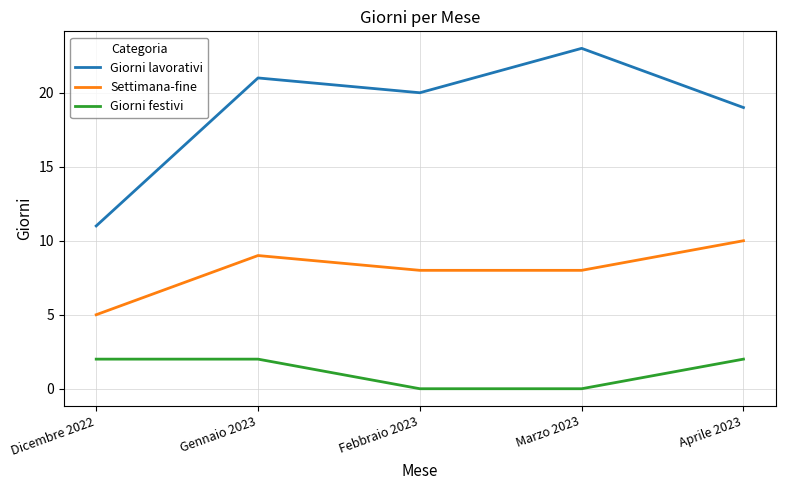

Which category has the highest value across all series?

Marzo 2023